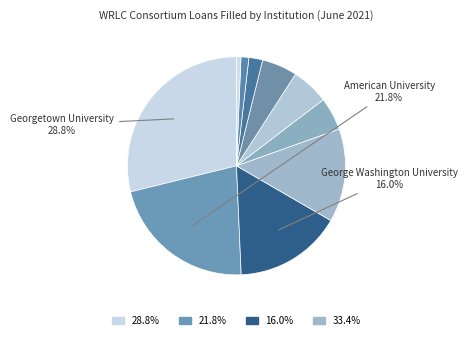

Is there a majority slice in this chart?

No